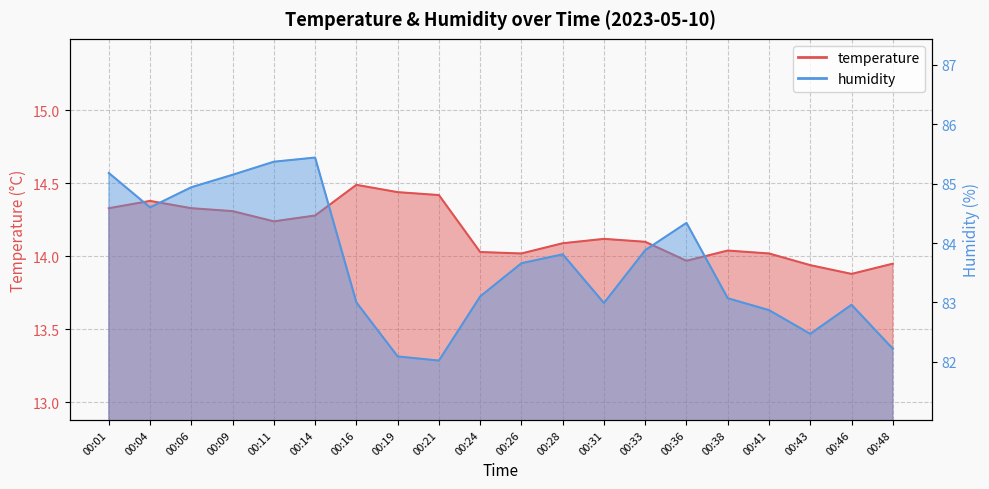

What is the value of the temperature point at the 4th from the left?

14.3